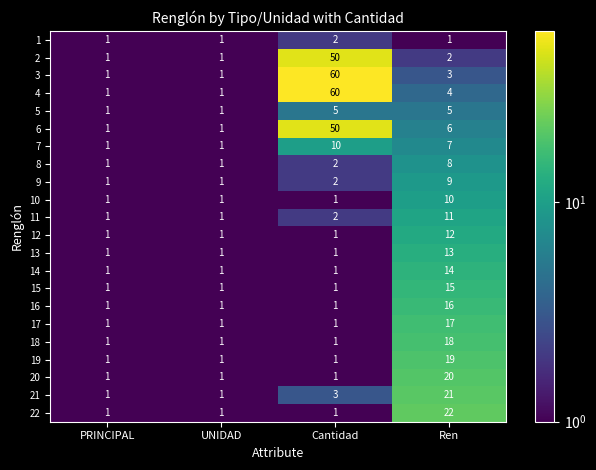

Is it true that 13 equals 1 at PRINCIPAL?

True